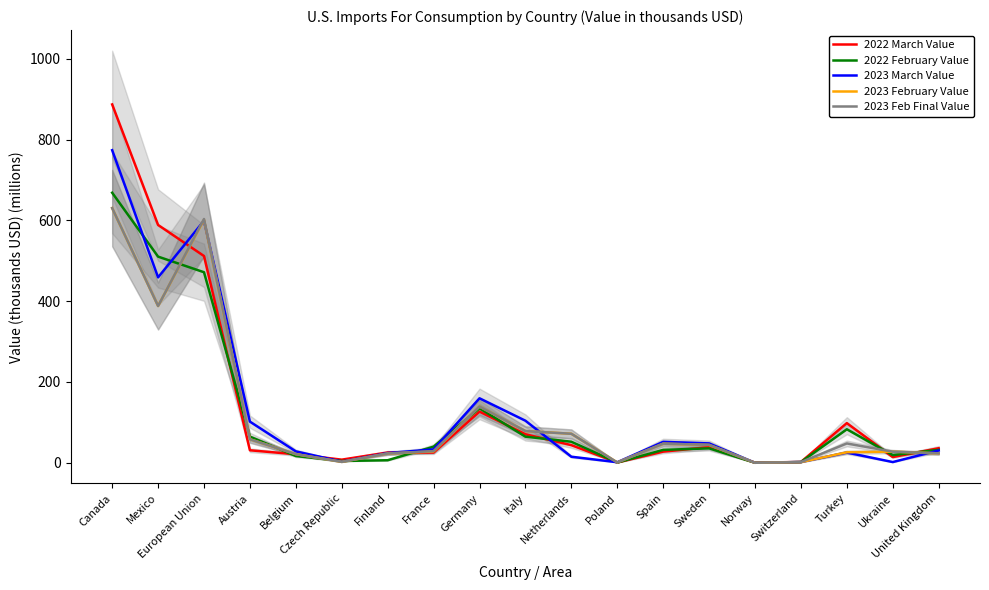

How many lines are shown in the chart?

5